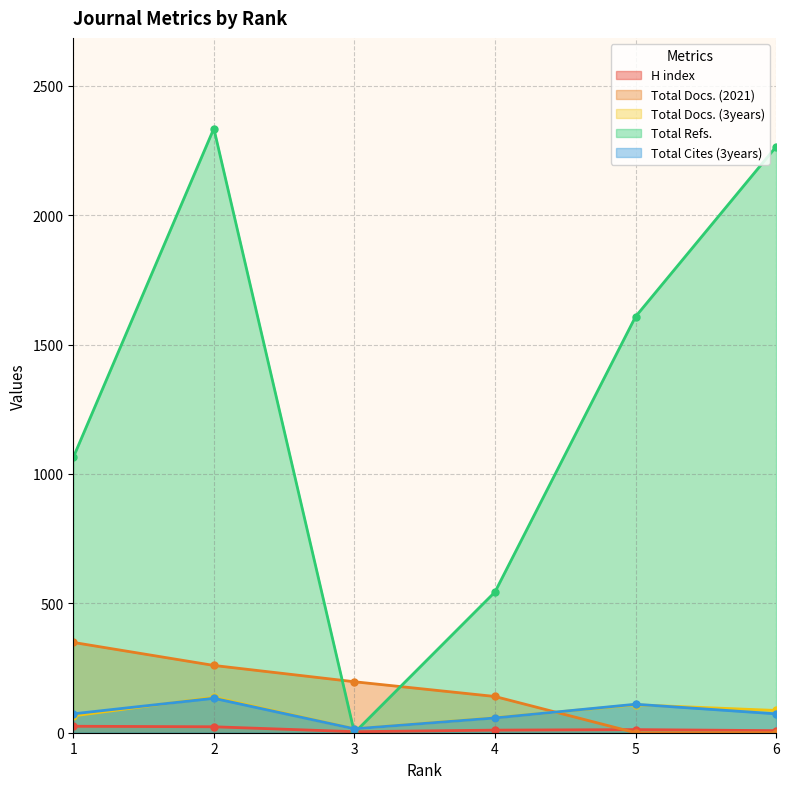

The Total Cites (3years) series shows 119 at 6. True or false?

False